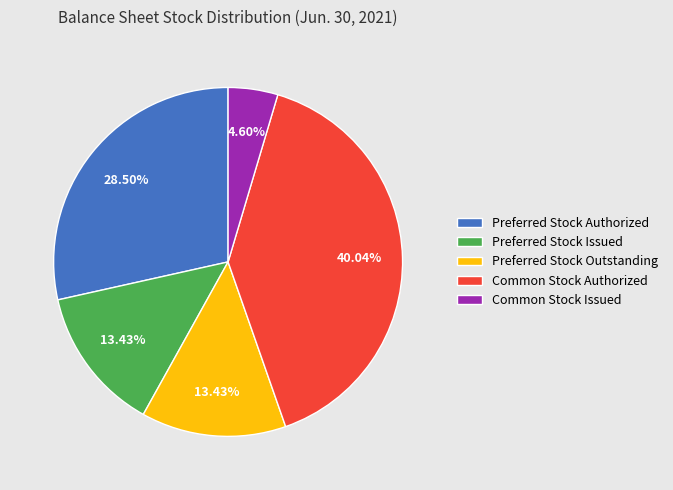

Count the number of slices in the pie.

5